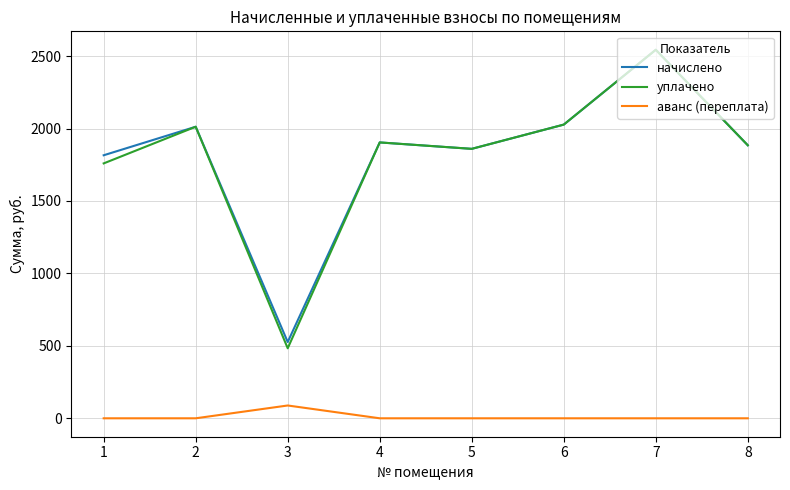

What is the sum of the уплачено values at 3 and 6?

2510.3